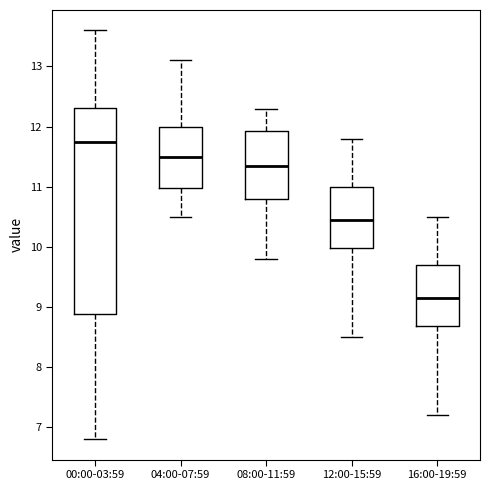

Where is the lower edge of the box for 00:00-03:59 on the y-axis? The values are not printed on the chart, so give them approximately, as read against the axis.

8.9